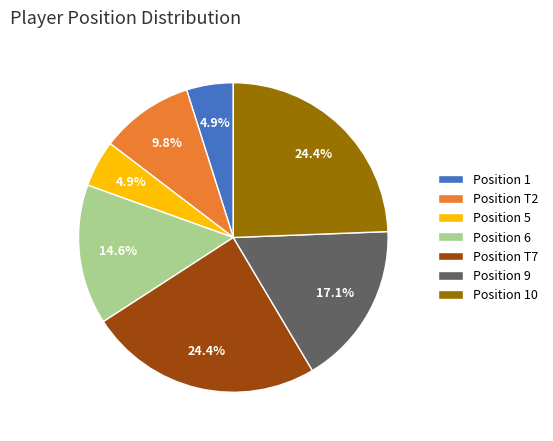

How many segments does this pie chart have?

7